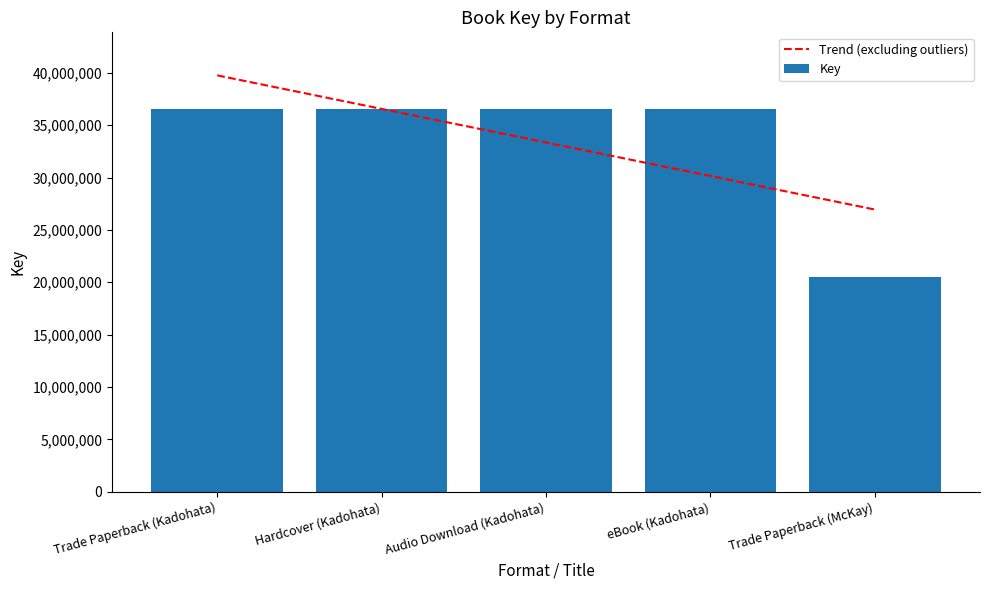

At which category does the chart reach its minimum across all series?

Trade Paperback (McKay)